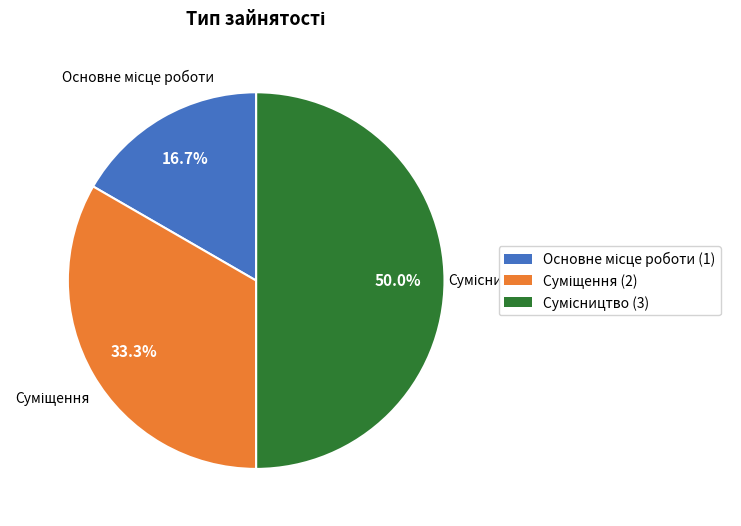

Count the number of slices in the pie.

3